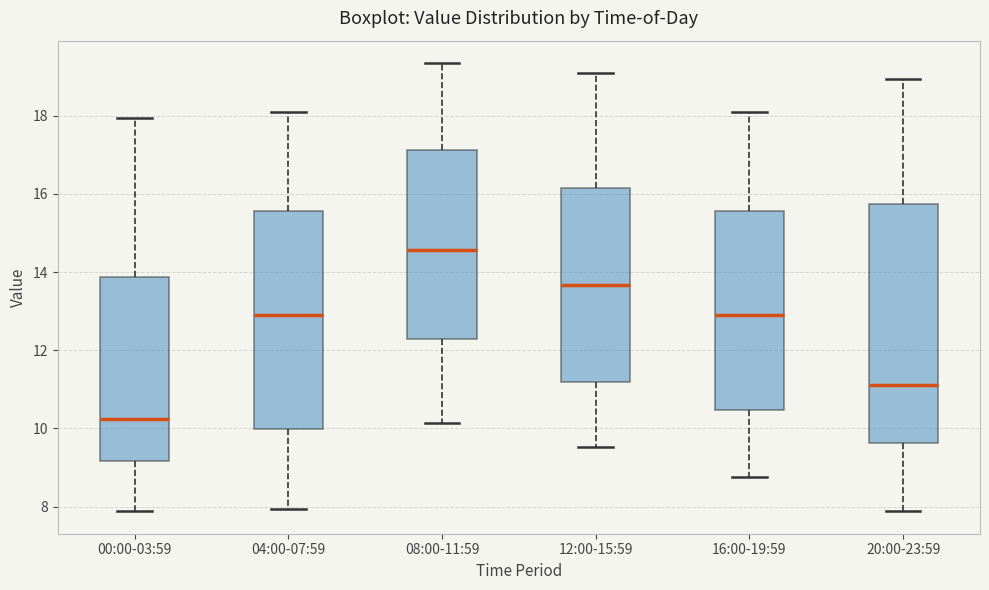

Comparing the boxes themselves (not the whiskers), which one is the tallest?

20:00-23:59